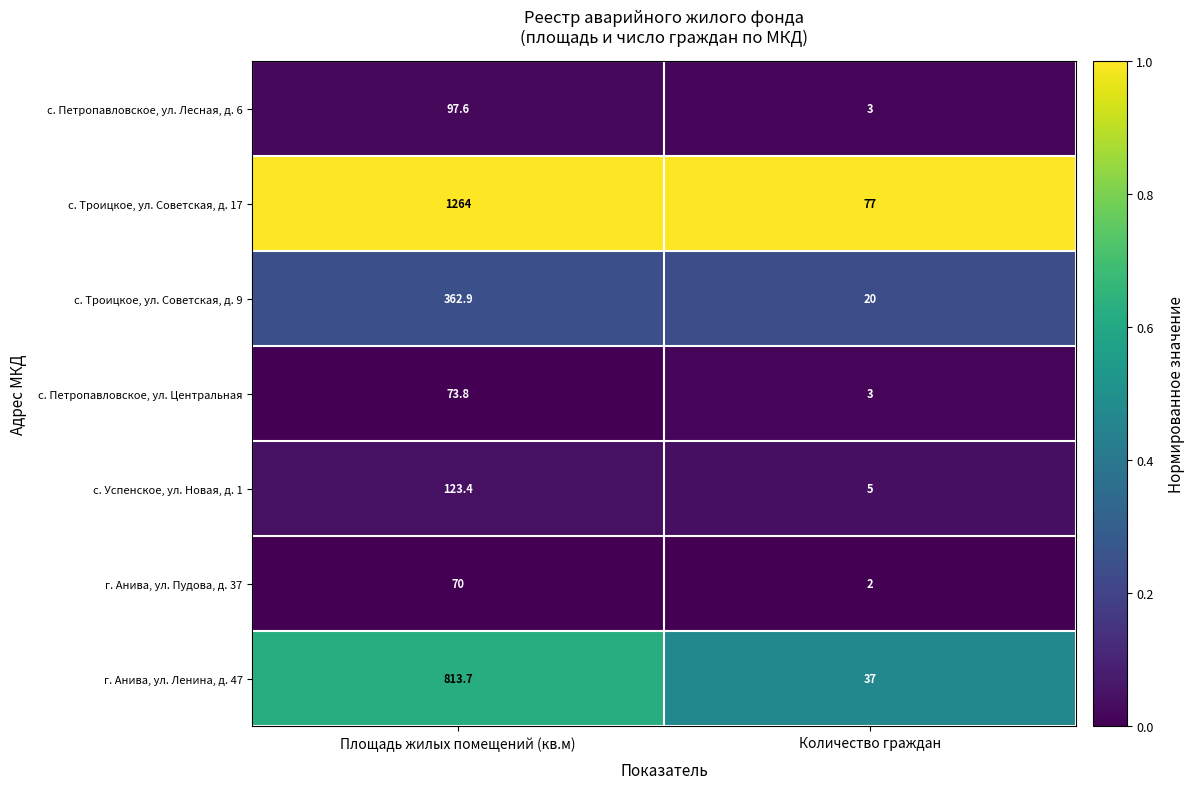

Which series has the widest spread of values?

с. Троицкое, ул. Советская, д. 17